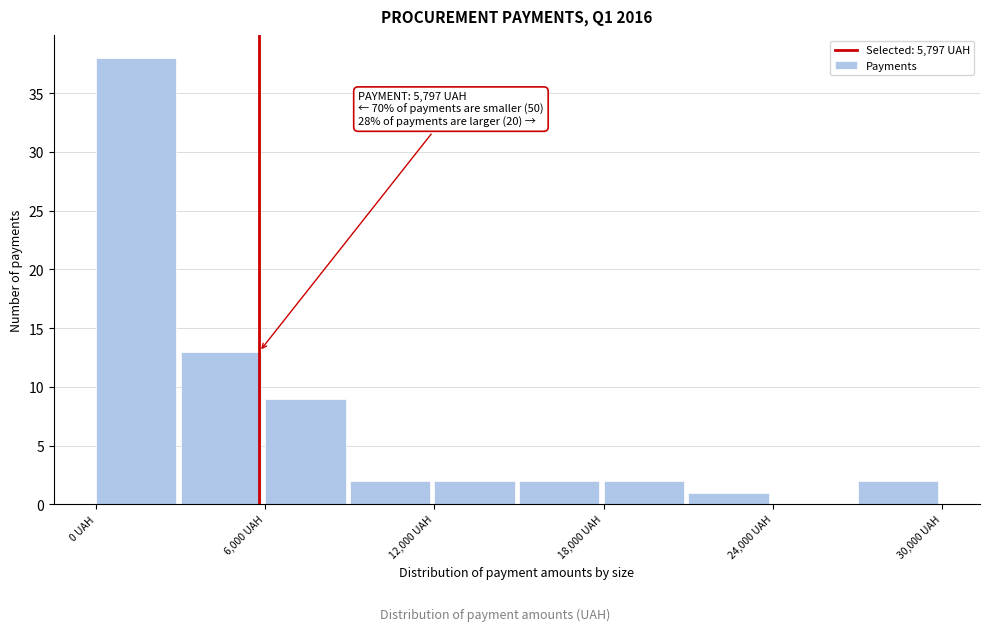

Read against the x-axis, roughly where is the centre of the tallest bar?

1000